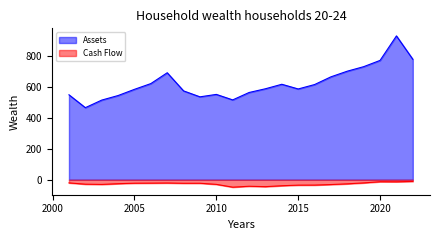

Which series has the largest range (max minus min)?

Assets